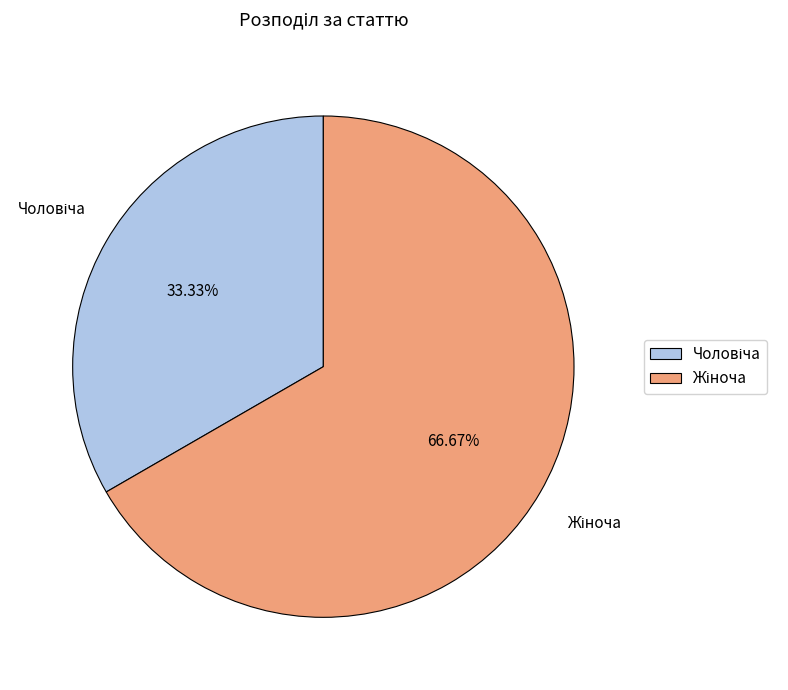

Does any single category account for the majority?

Yes